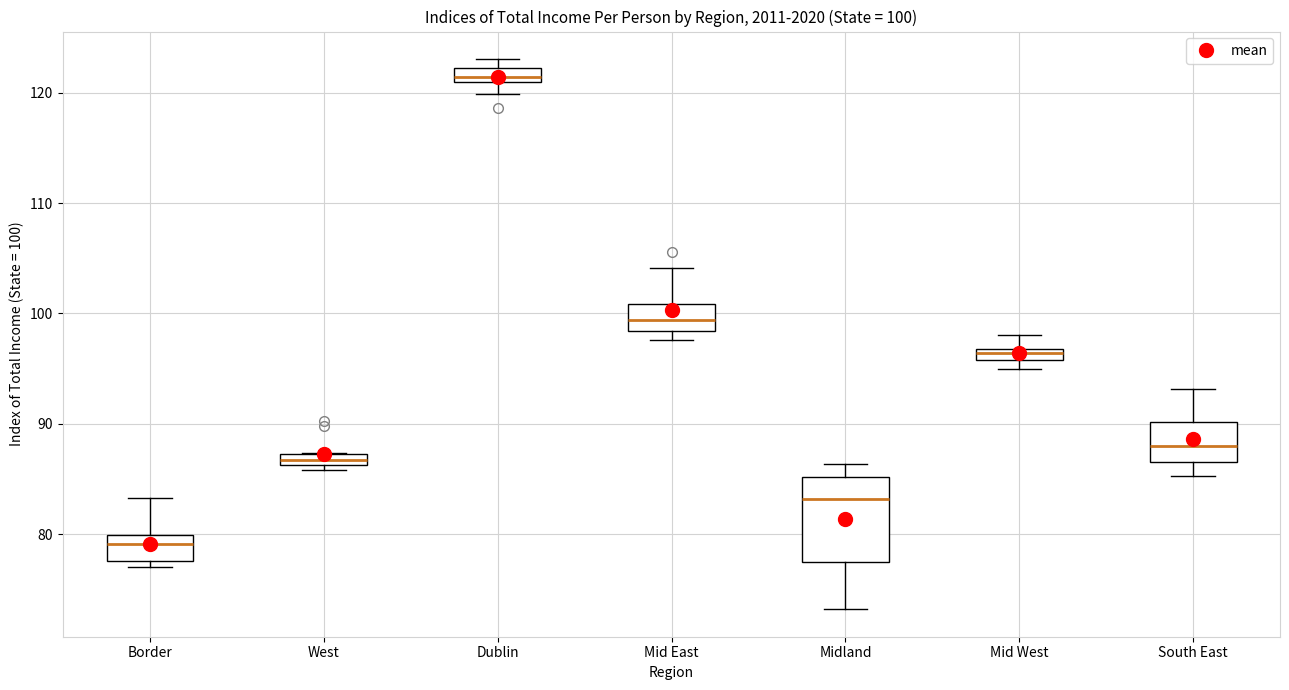

Comparing the boxes themselves (not the whiskers), which one is the tallest?

Midland